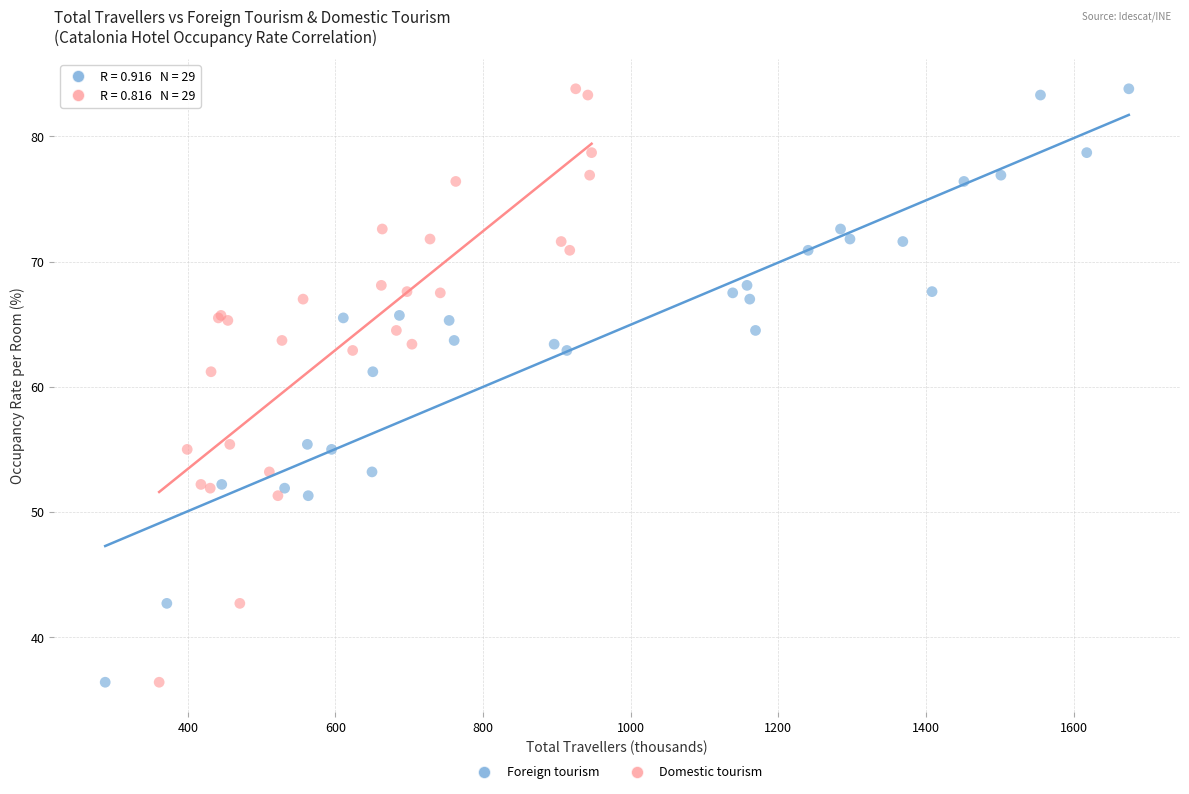

What are all the series names shown in the legend?

Foreign tourism, Domestic tourism